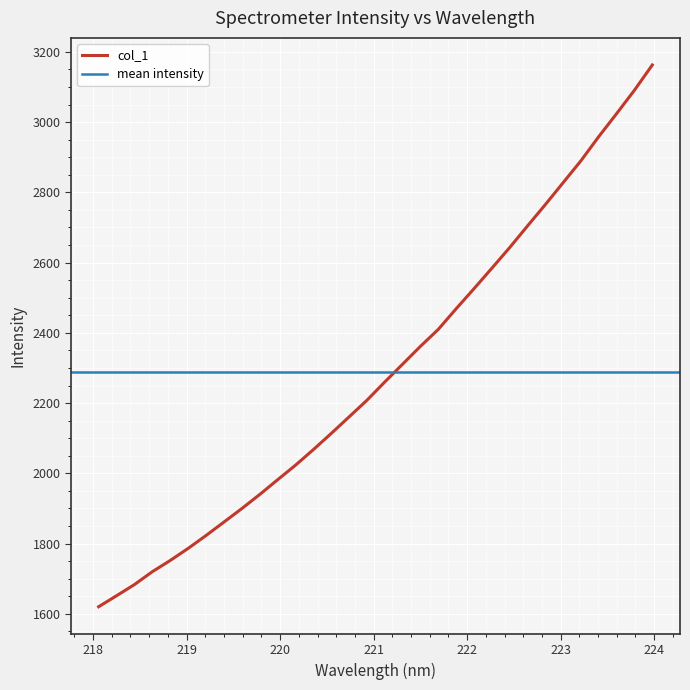

What is the difference between the second highest and second lowest values?

1439.7